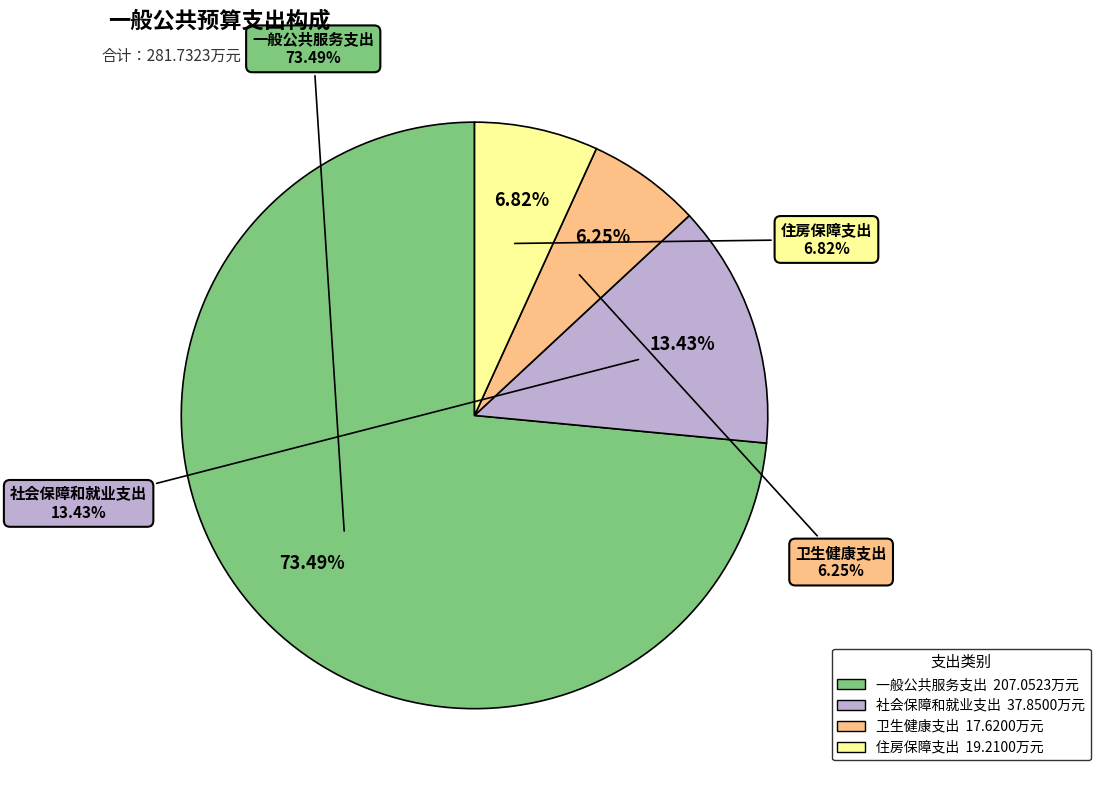

Combined, what portion of the pie is 社会保障和就业支出 and 卫生健康支出?

19.7%